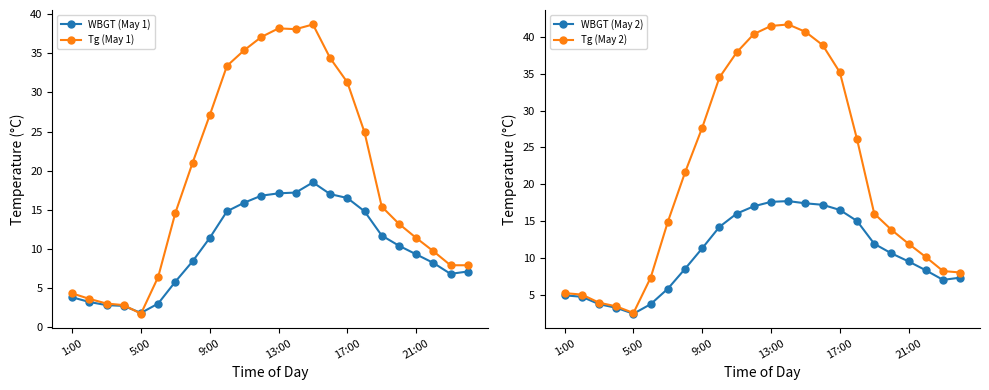

What is the minimum value for Tg (May 1)?

1.7